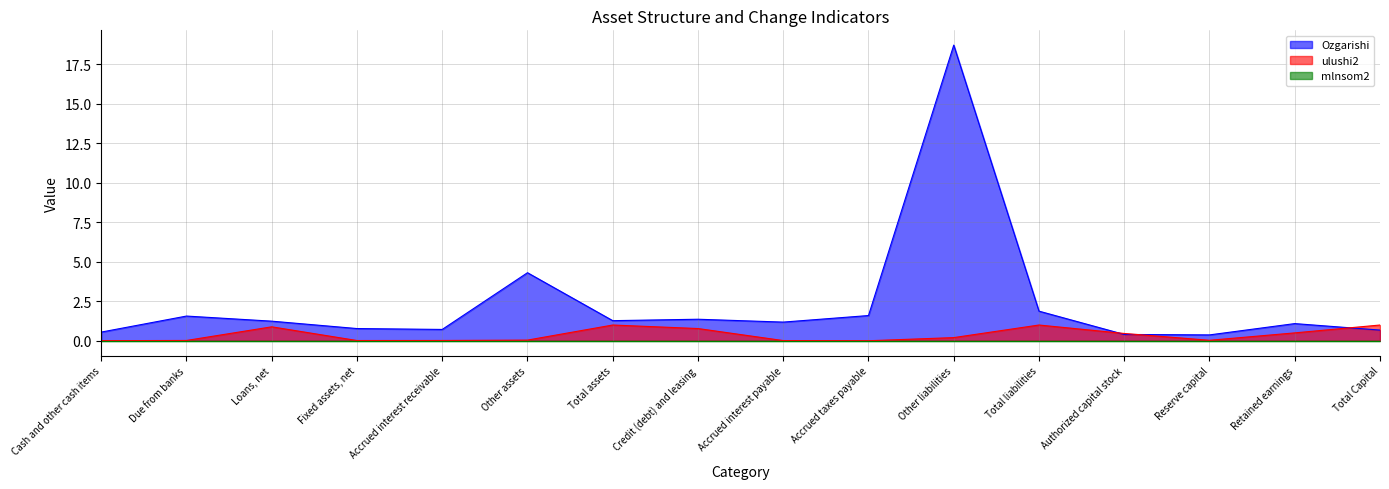

What position from the right is Total assets?

10